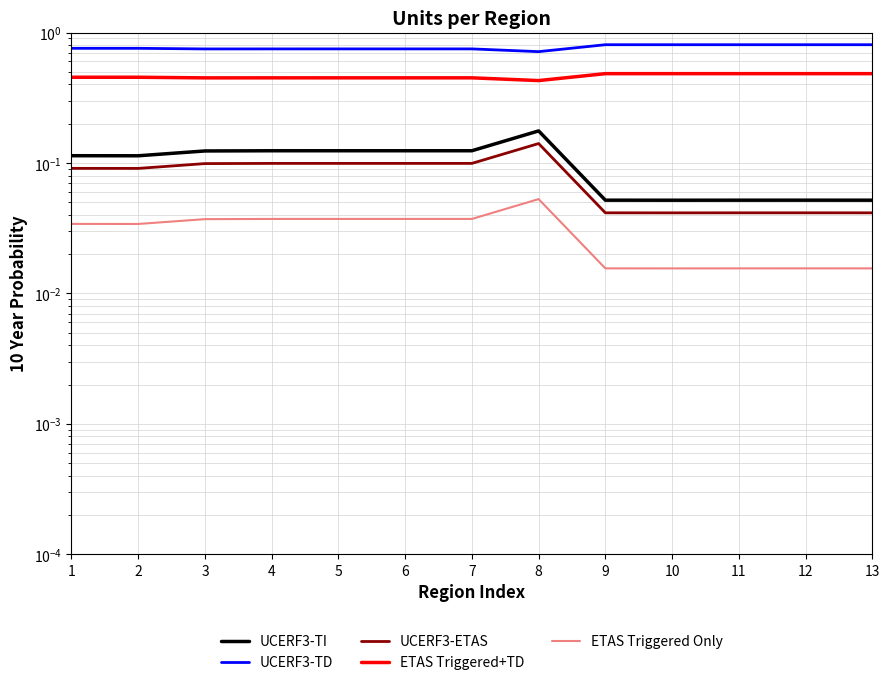

Is it true that UCERF3-ETAS equals 0.0 at 12?

True